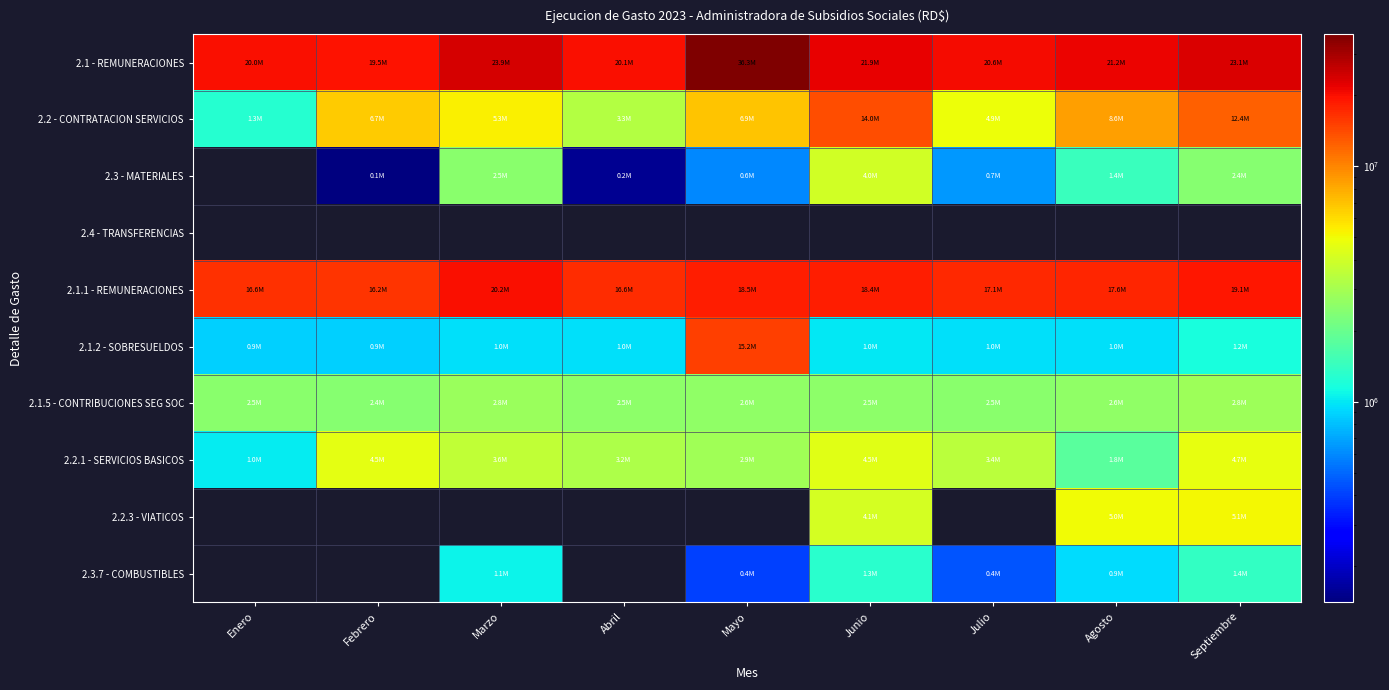

Reading right to left, extract all data points from this chart.

2.1 - REMUNERACIONES: Septiembre=23134792.8	Agosto=21185909.8	Julio=20588210.4	Junio=21911165.9	Mayo=36311353.4	Abril=20122136.4	Marzo=23937777.8	Febrero=19486477.6	Enero=20006490.0
2.2 - CONTRATACION SERVICIOS: Septiembre=12364795.3	Agosto=8553579.2	Julio=4853856.6	Junio=13975726.9	Mayo=6911980.7	Abril=3297388.6	Marzo=5320615.7	Febrero=6661202.1	Enero=1259503.2
2.3 - MATERIALES: Septiembre=2428276.0	Agosto=1441356.6	Julio=651738.1	Junio=3979661.2	Mayo=598041.9	Abril=156222.1	Marzo=2517314.5	Febrero=140729.0	Enero=0.0
2.4 - TRANSFERENCIAS: Septiembre=0.0	Agosto=0.0	Julio=0.0	Junio=0.0	Mayo=0.0	Abril=0.0	Marzo=0.0	Febrero=0.0	Enero=0.0
2.1.1 - REMUNERACIONES: Septiembre=19135207.6	Agosto=17603781.3	Julio=17115651.6	Junio=18367628.2	Mayo=18494334.7	Abril=16641198.3	Marzo=20175405.3	Febrero=16155570.0	Enero=16607570.0
2.1.2 - SOBRESUELDOS: Septiembre=1171000.0	Agosto=956000.0	Julio=956000.0	Junio=1001833.3	Mayo=15241329.5	Abril=956000.0	Marzo=956000.0	Febrero=881000.0	Enero=881000.0
2.1.5 - CONTRIBUCIONES SEG SOC: Septiembre=2828585.3	Agosto=2626128.5	Julio=2516558.8	Junio=2541704.4	Mayo=2575689.2	Abril=2524938.1	Marzo=2806372.5	Febrero=2449907.6	Enero=2517920.0
2.2.1 - SERVICIOS BASICOS: Septiembre=4653003.6	Agosto=1781400.5	Julio=3415084.5	Junio=4453262.9	Mayo=2871413.5	Abril=3171910.7	Marzo=3580960.2	Febrero=4529515.5	Enero=1029279.1
2.2.3 - VIATICOS: Septiembre=5123218.2	Agosto=4964275.3	Julio=0.0	Junio=4070638.5	Mayo=0.0	Abril=0.0	Marzo=0.0	Febrero=0.0	Enero=0.0
2.3.7 - COMBUSTIBLES: Septiembre=1402302.0	Agosto=934053.1	Julio=448815.5	Junio=1290535.3	Mayo=400000.0	Abril=0.0	Marzo=1065920.0	Febrero=0.0	Enero=0.0